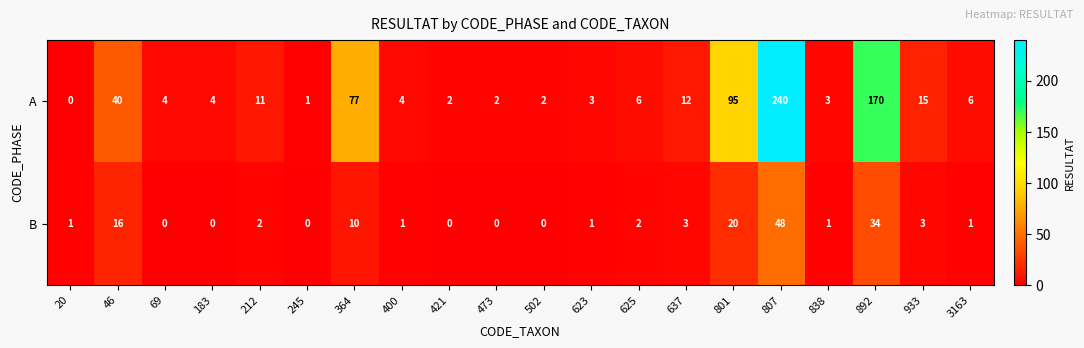

What is the total value across all series at 625?

8